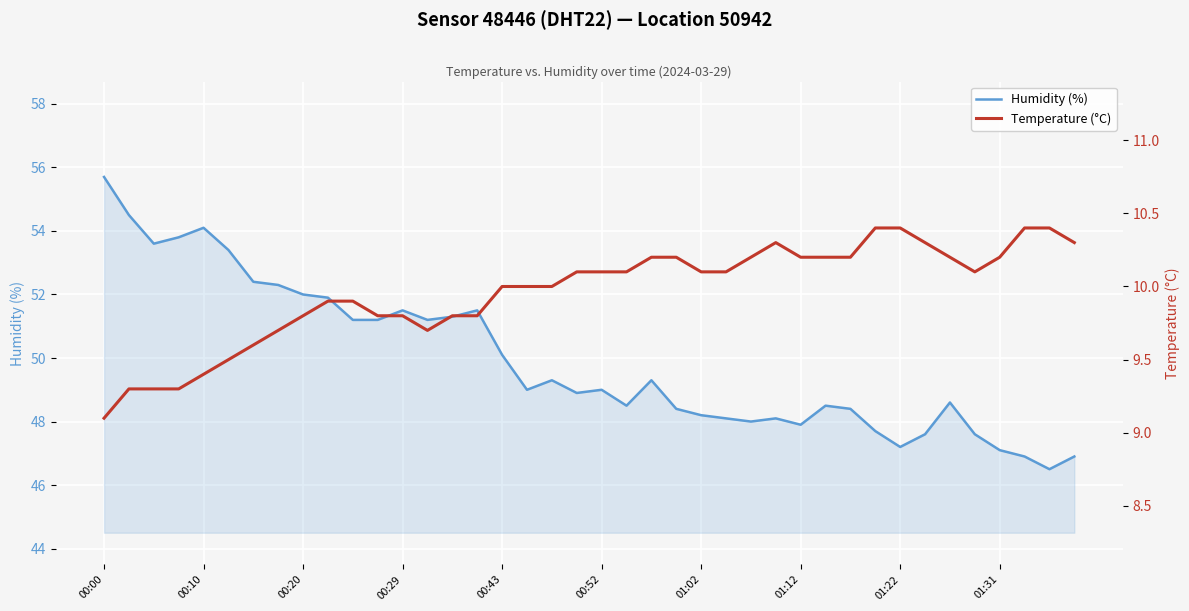

True or false: temperature and humidity cross at least once.

False